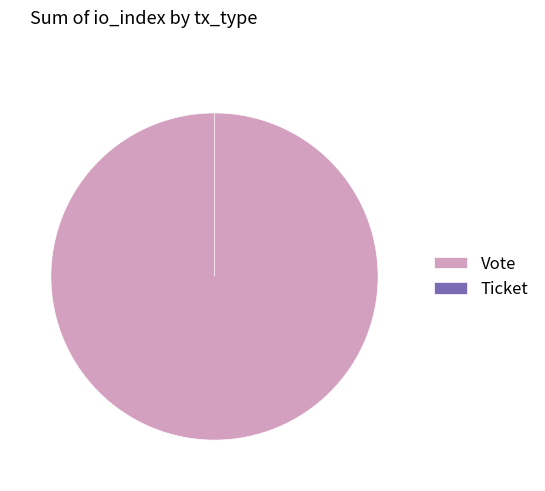

Count the number of slices in the pie.

2